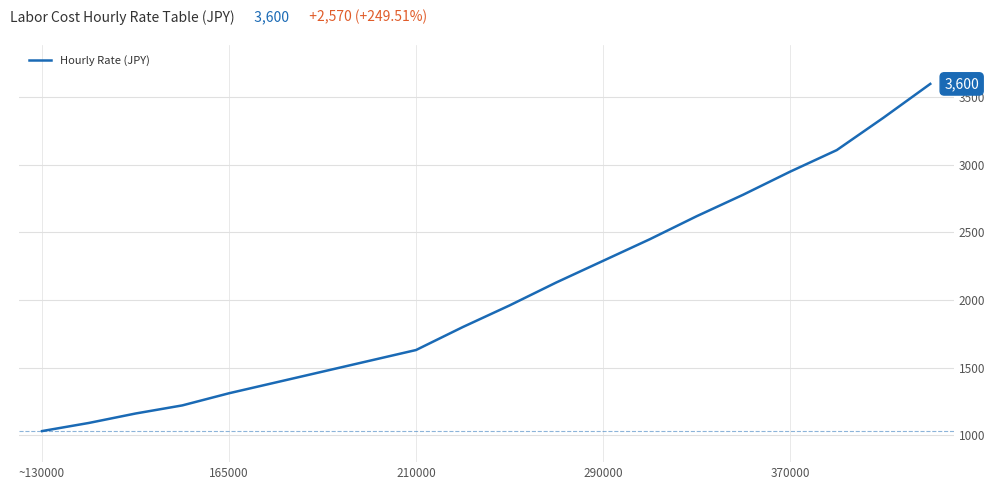

What is the smallest value displayed?

1030